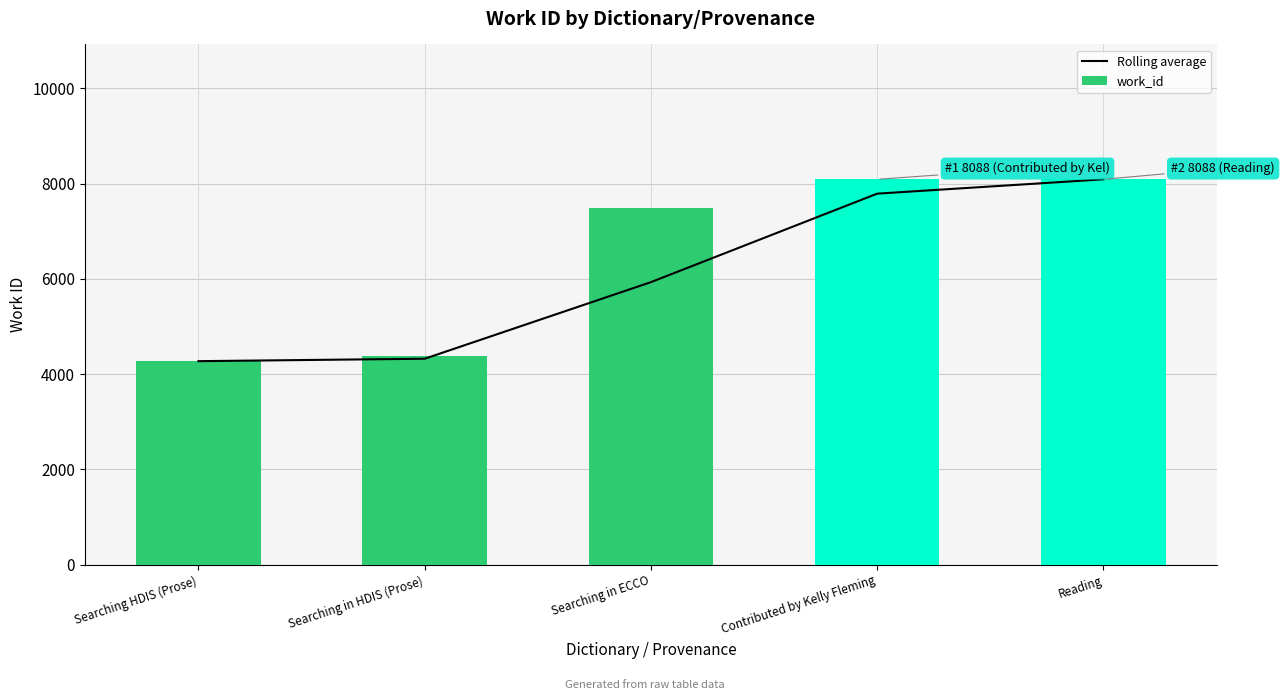

Does the chart contain stacked bars?

No